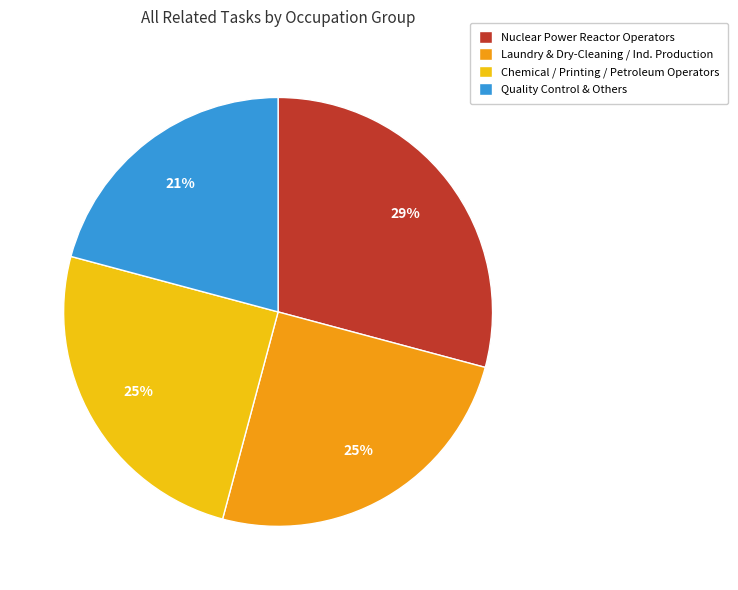

Between Chemical / Printing / Petroleum Operators and Quality Control & Others, which is larger?

Chemical / Printing / Petroleum Operators